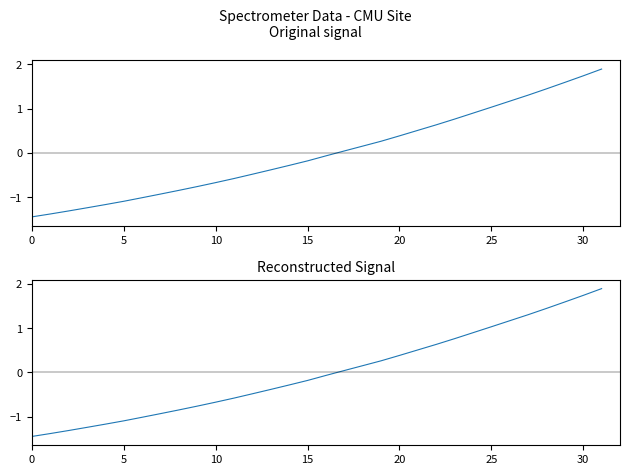

How many values are above zero?

15